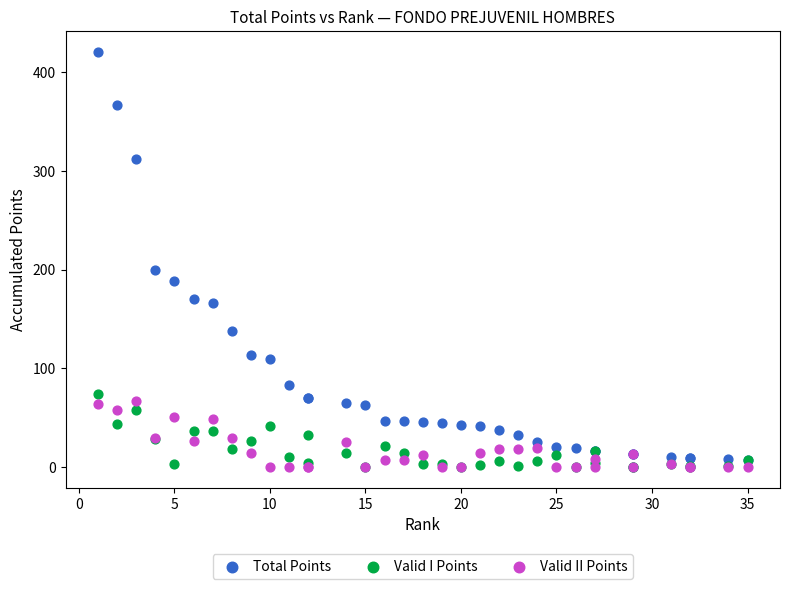

Across all series, what Y value is closest to 210?

200